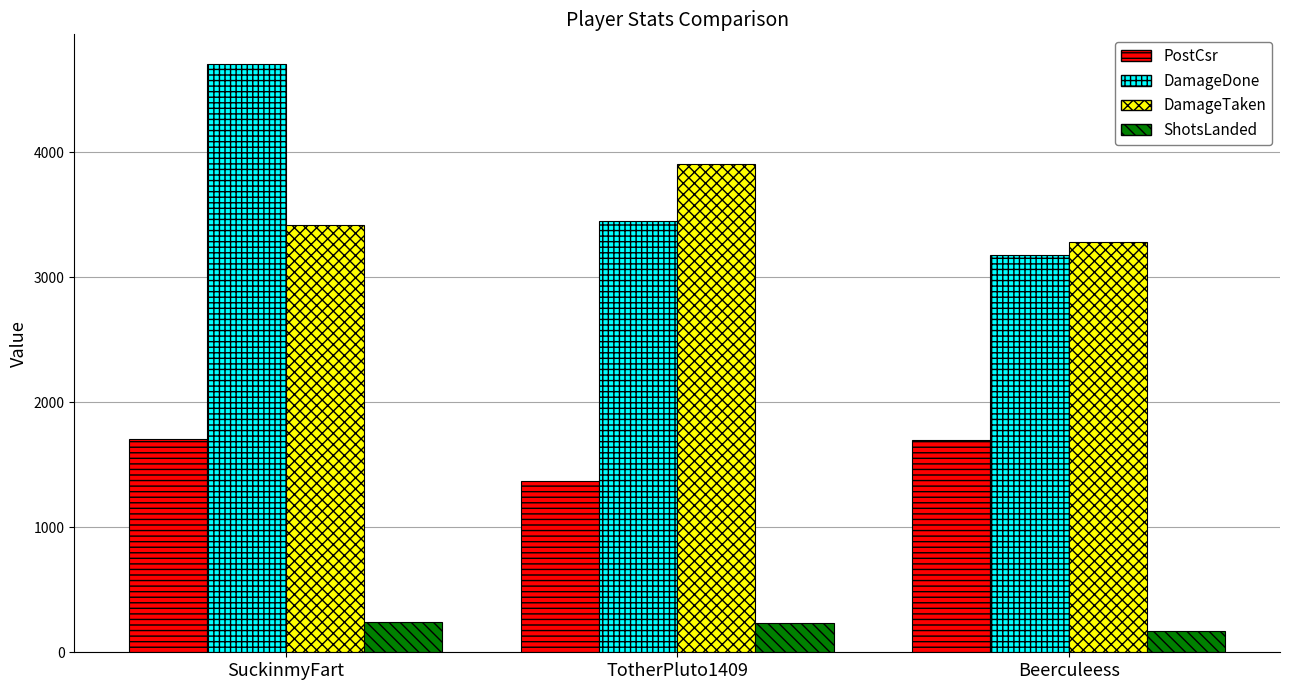

What is the average value of the PostCsr series?

1592